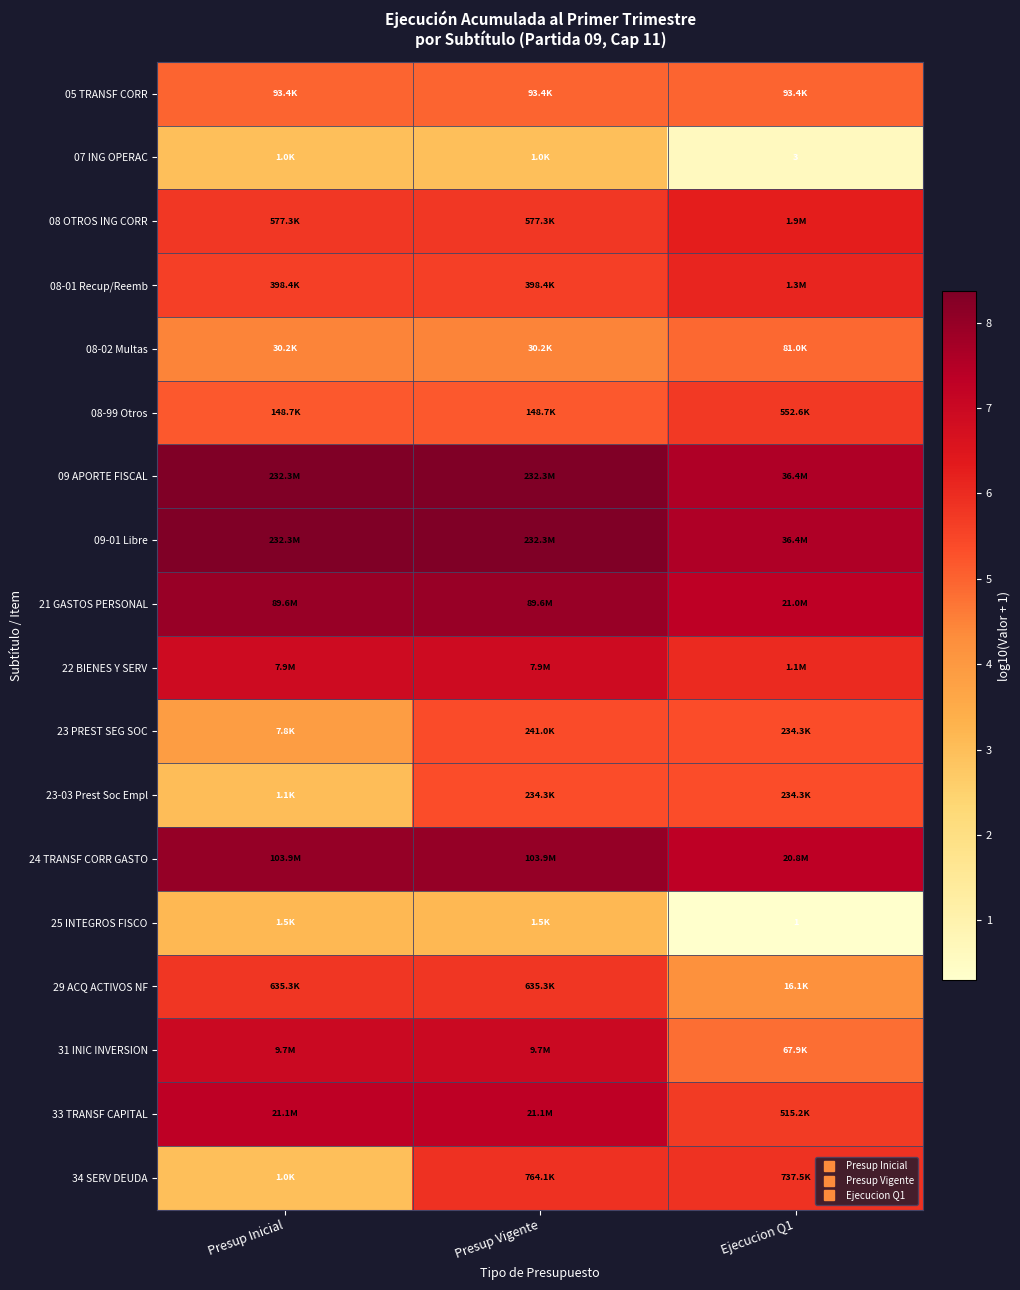

What is the total value across all series at Presup Inicial?

101.8